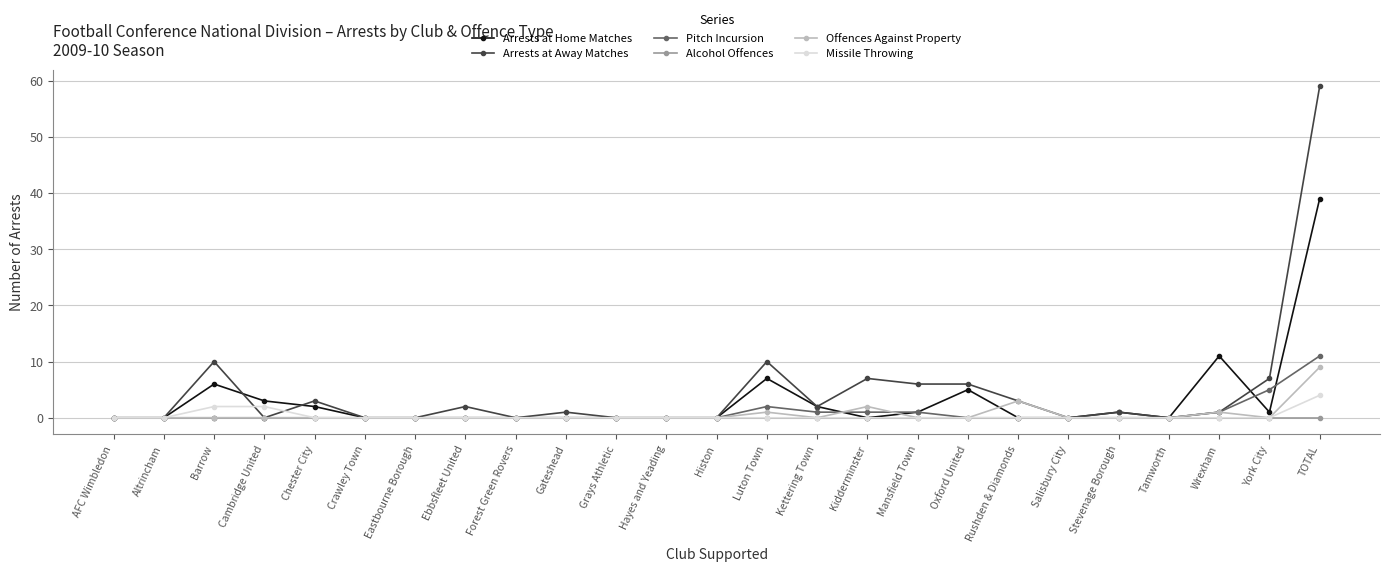

At which label does Pitch Incursion reach its peak?

TOTAL